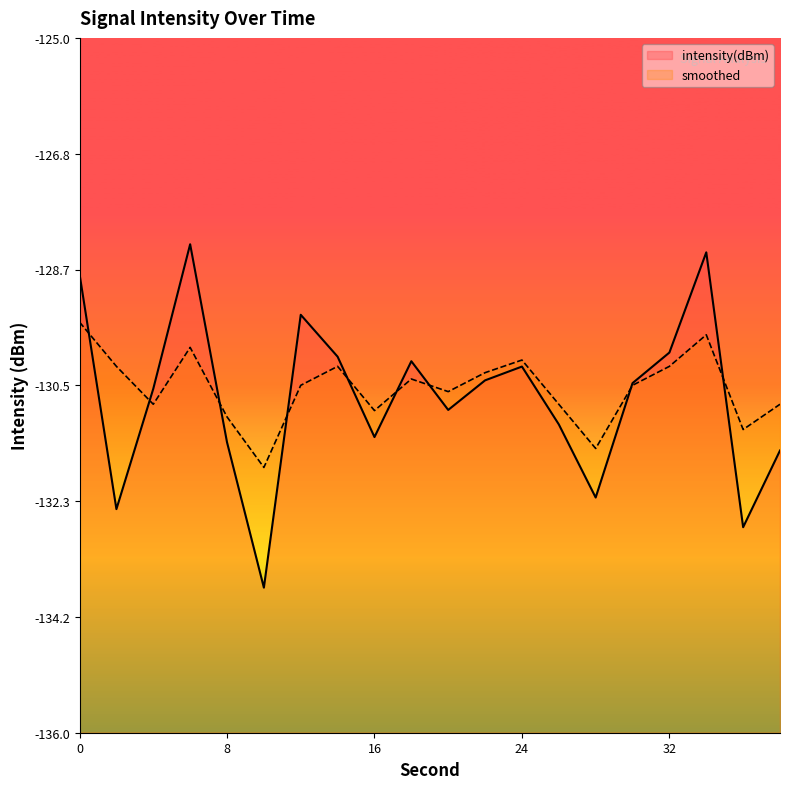

Between 20 and 2, which is larger?

20